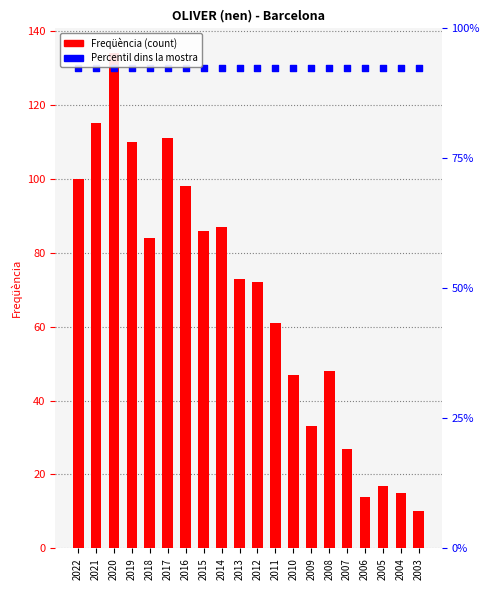

What are all the series names shown in the legend?

Freqüència, Percentil